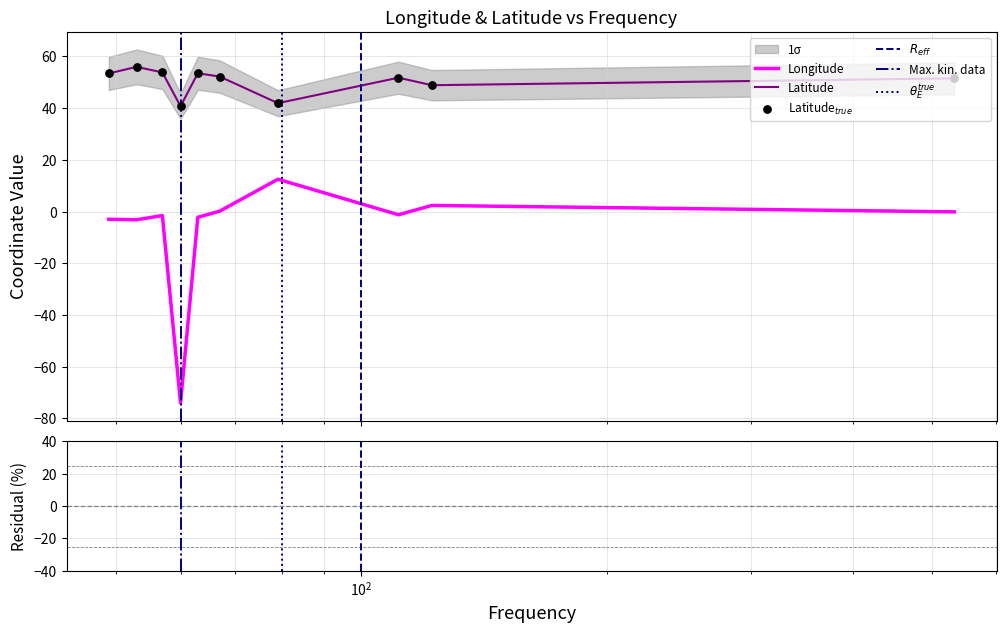

Is the value of Latitude at 533 greater than the value of Longitude at 122?

Yes